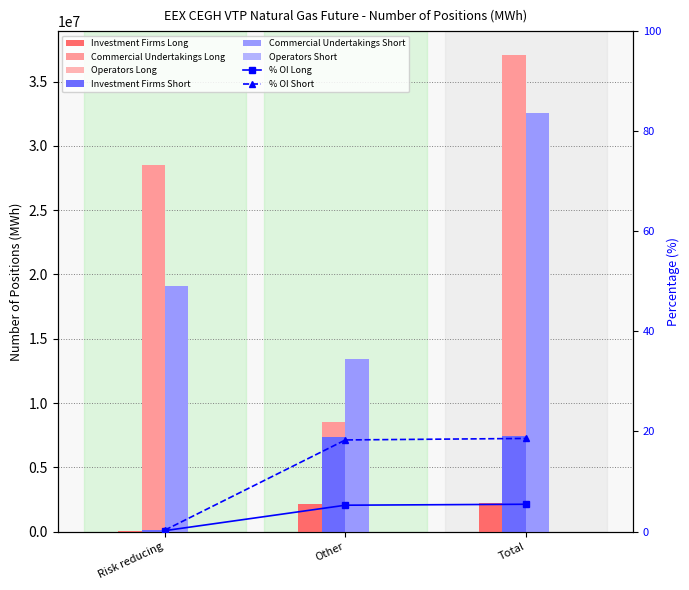

What is the difference between the maximum and minimum values in the Commercial Undertakings Long series?

28545044